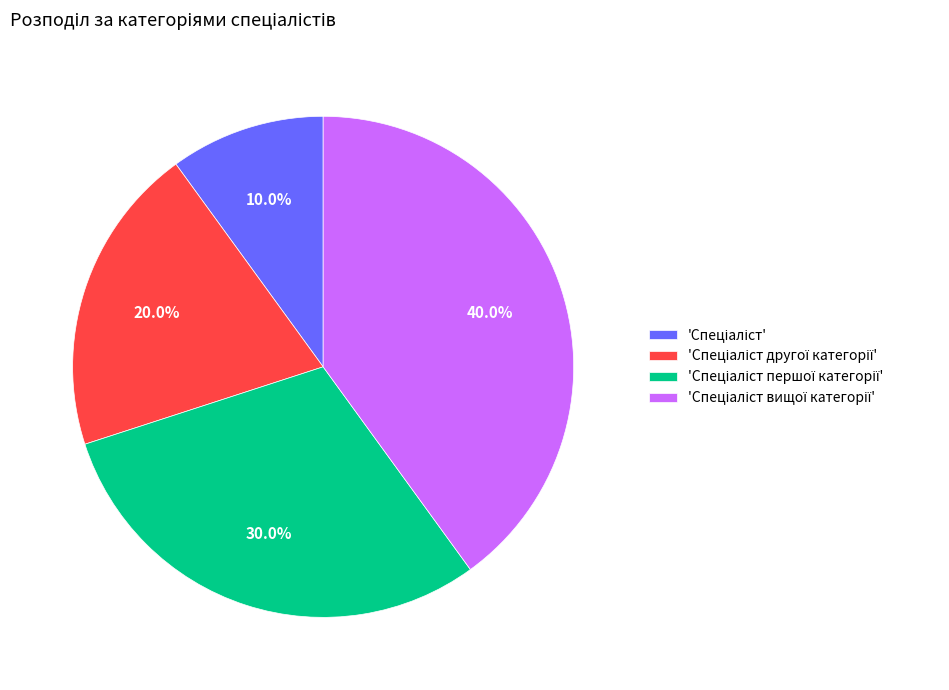

Does any single category account for the majority?

No